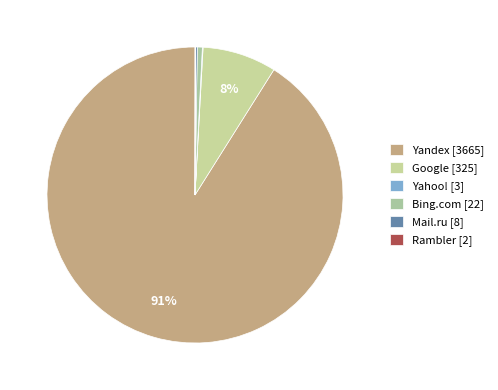

What percentage is NOT represented by Mail.ru?

99.8%